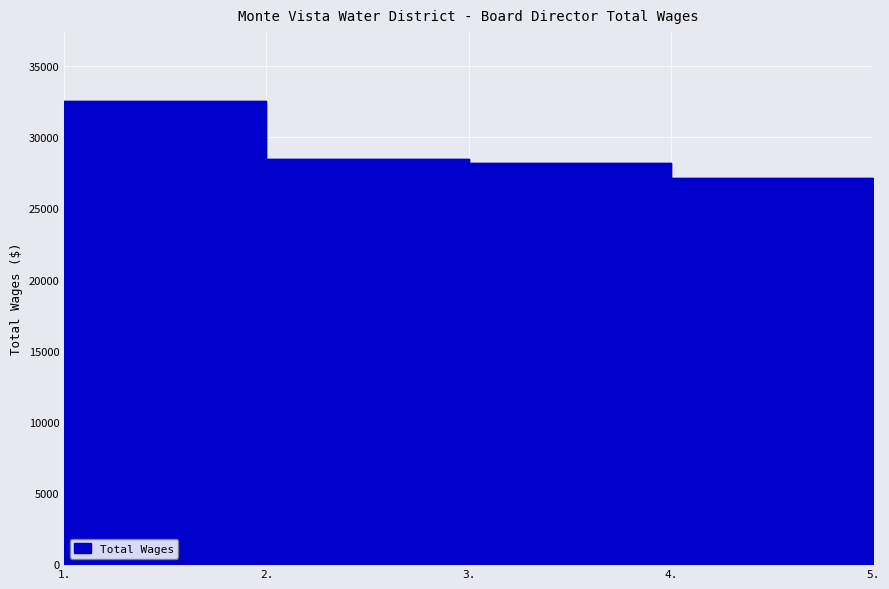

List the labels in order of value, smallest first.

5., 4., 3., 2., 1.